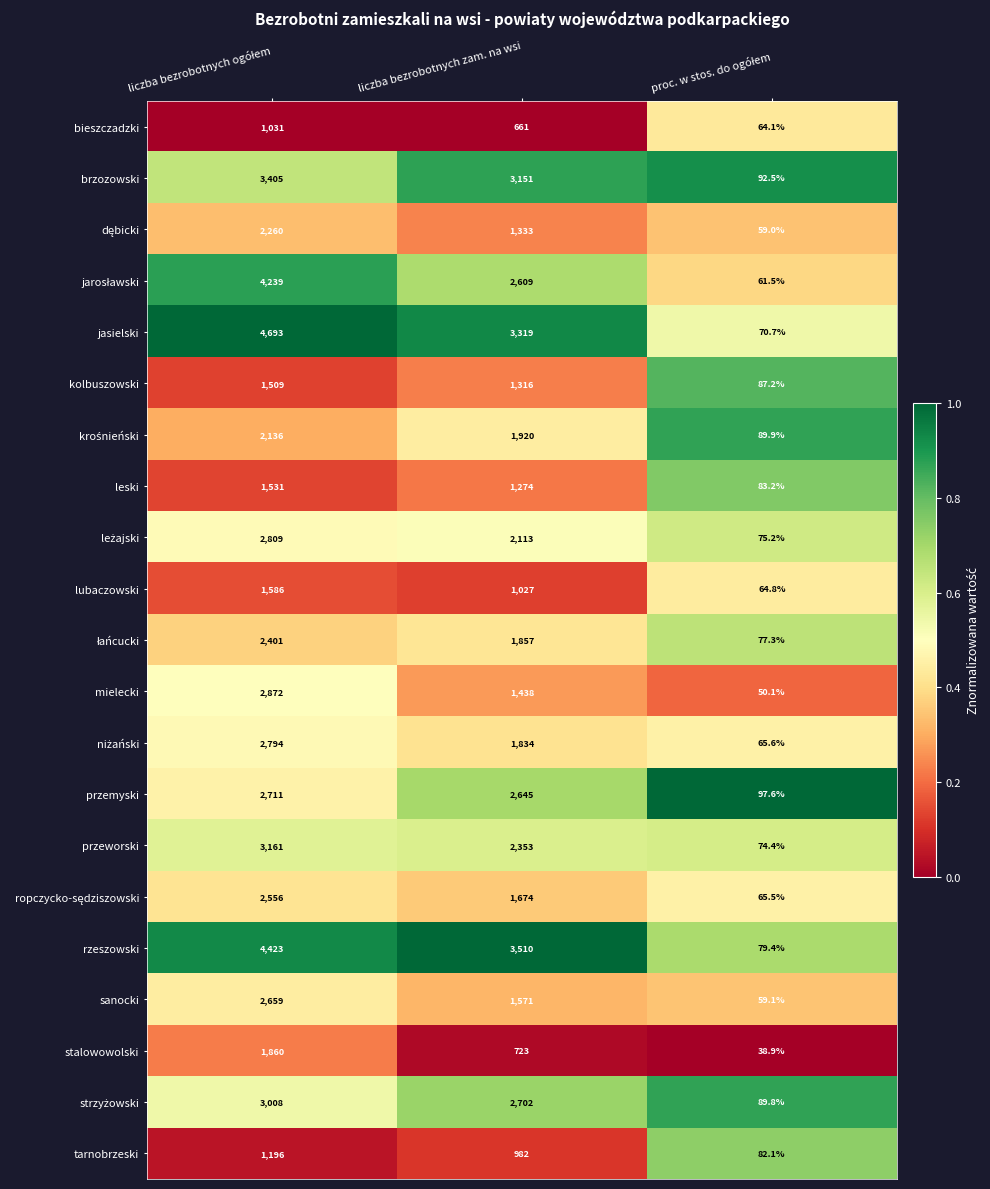

What is the difference between the maximum and minimum values in the przemyski series?

2613.4